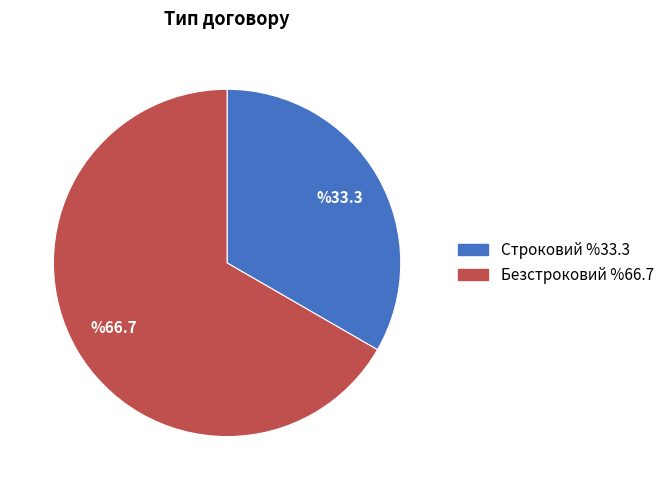

Approximately how many times larger is the value at Безстроковий compared to Строковий?

2.0